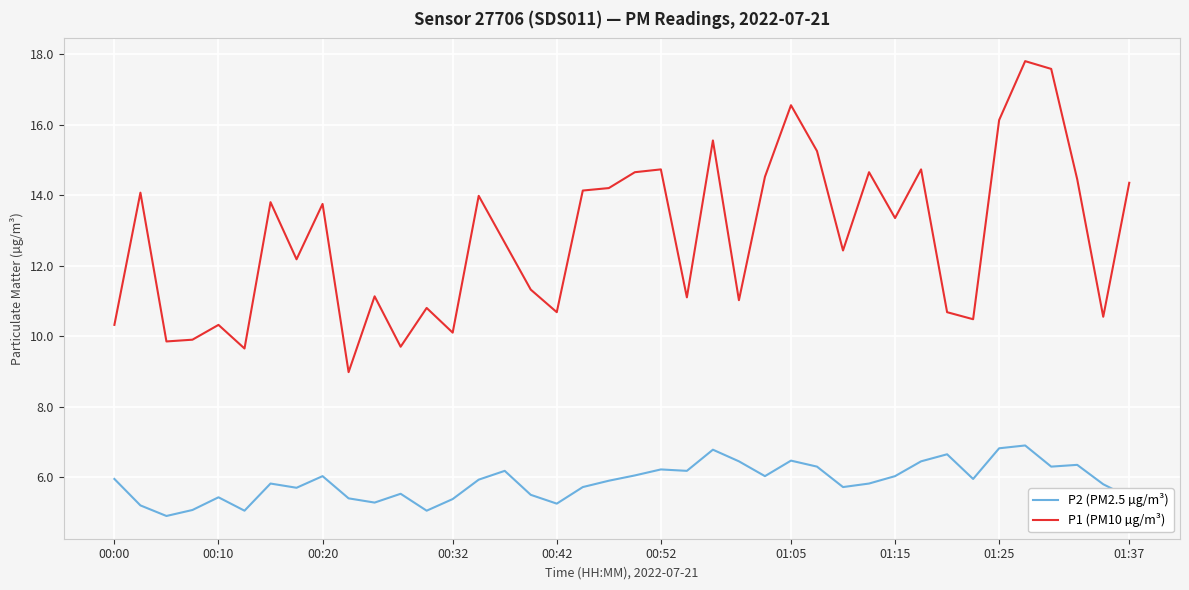

Which series has the largest total across all categories?

P1 (PM10 µg/m³)